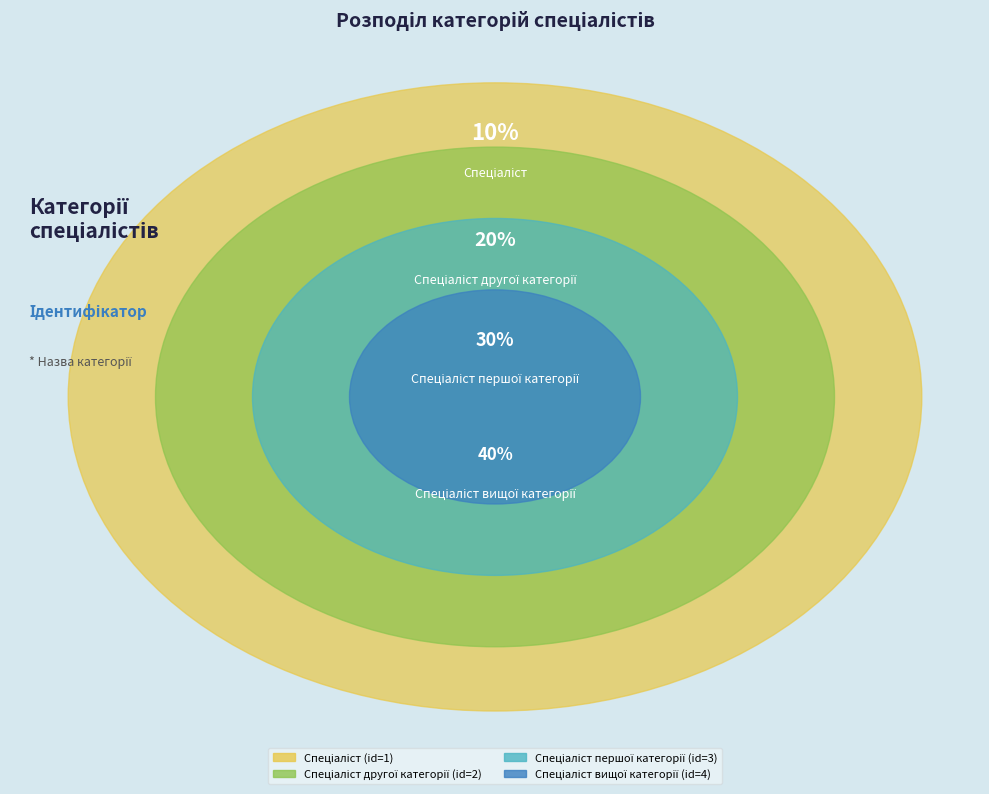

Which slice is the smallest?

Спеціаліст